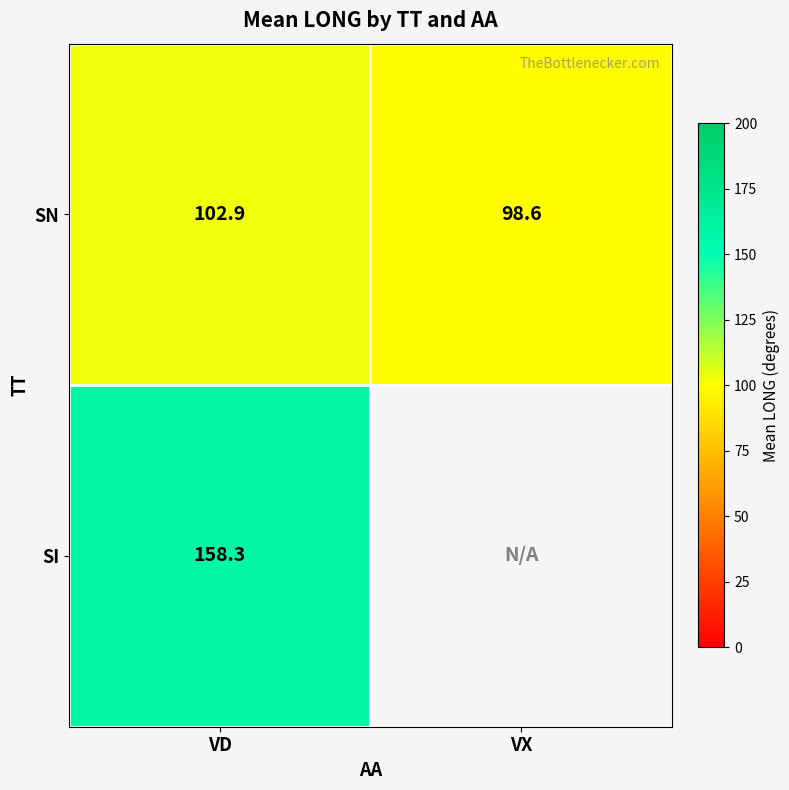

At VD, list the series in order from smallest to largest.

SN, SI